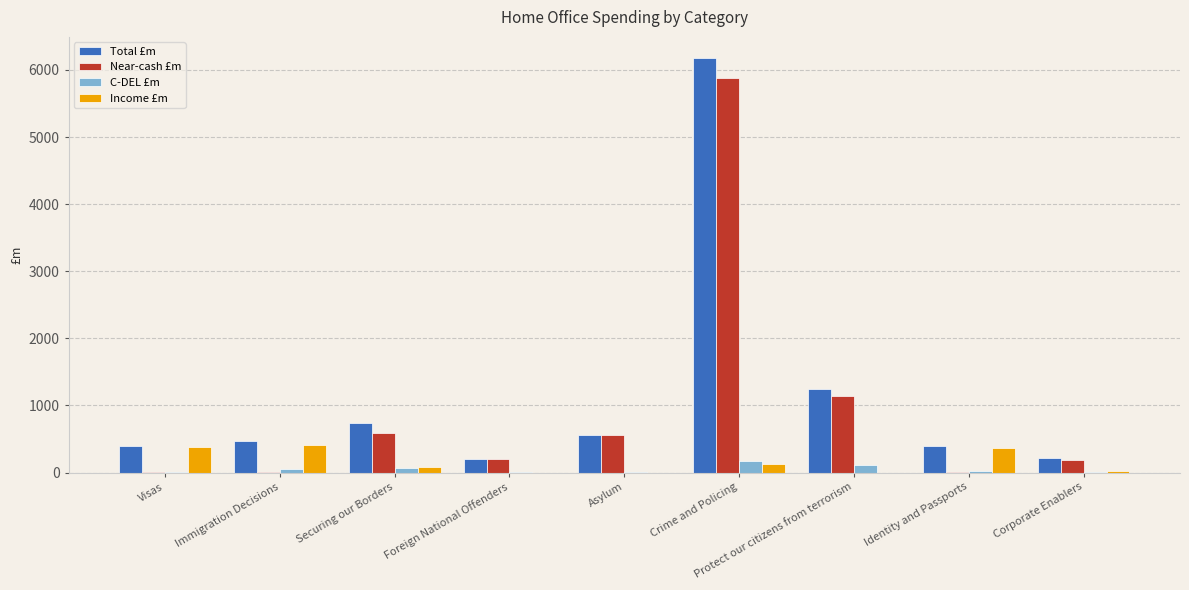

What is the sum of all C-DEL £m values?

441.4